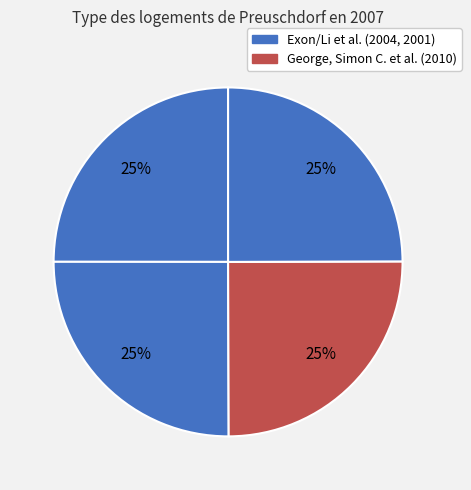

How many slices are in this pie chart?

4